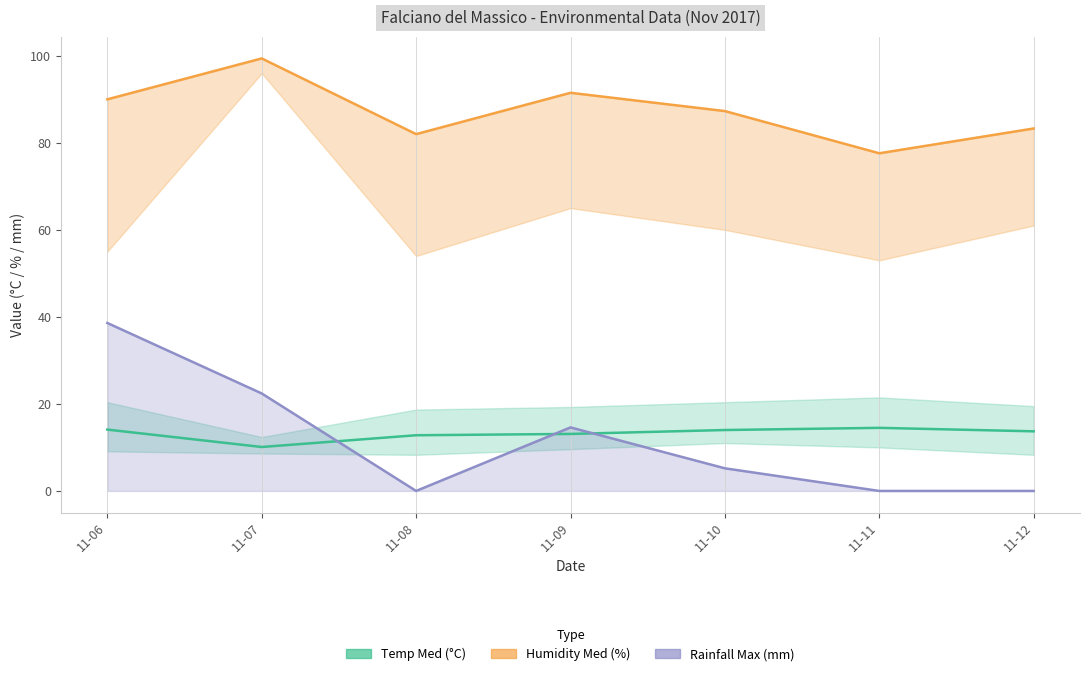

What is the difference between the second highest and minimum values in the Humidity Med (%) series?

13.9